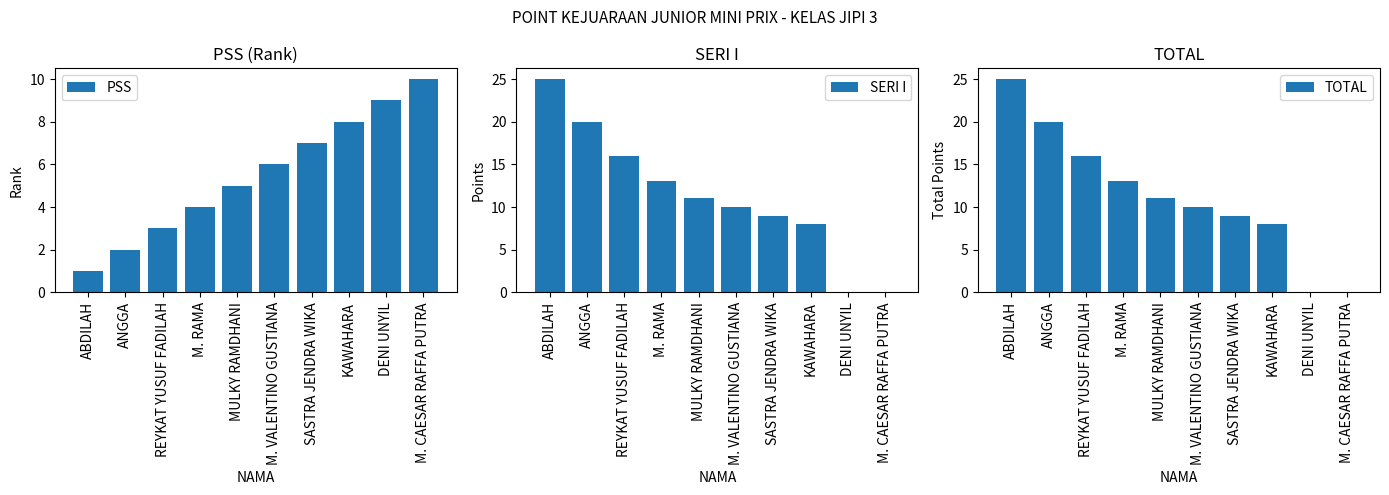

What is the difference between the maximum and minimum values in the TOTAL series?

25